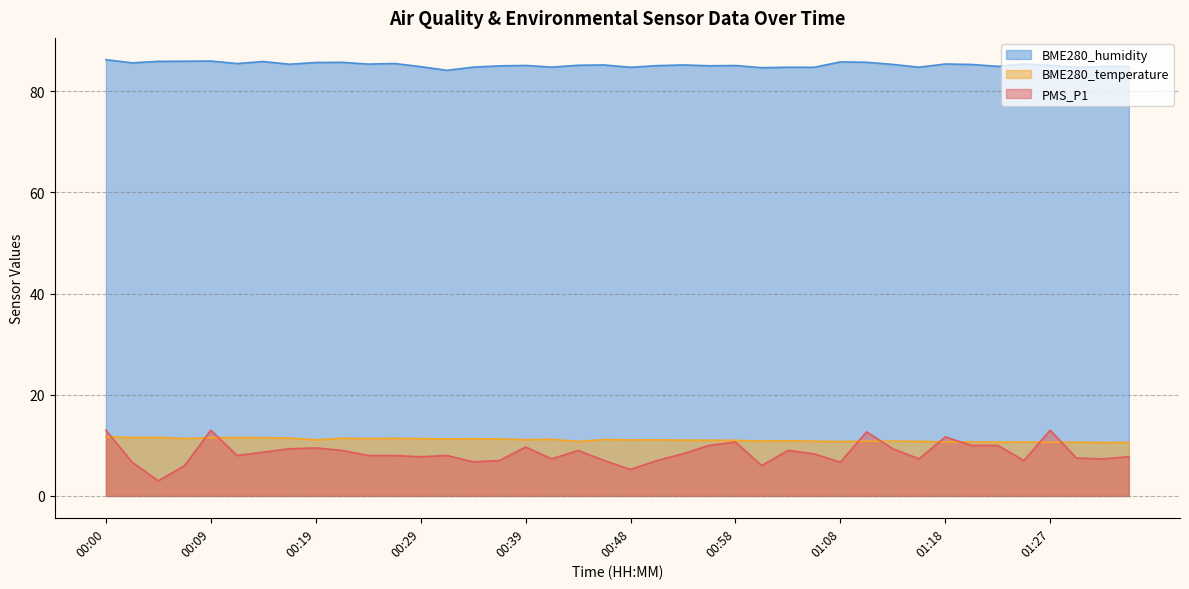

Where is the first local maximum for PMS_P1?

00:09